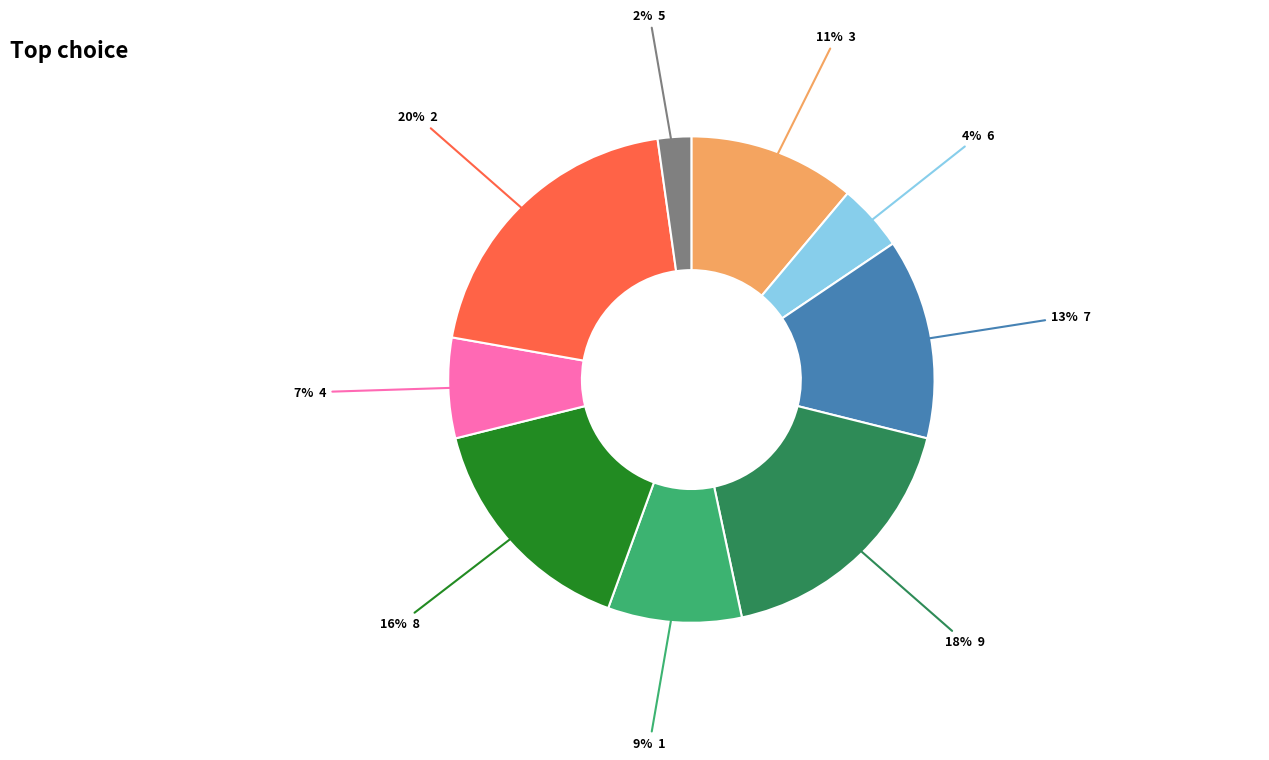

To the nearest percent, what is the average slice percentage?

11%